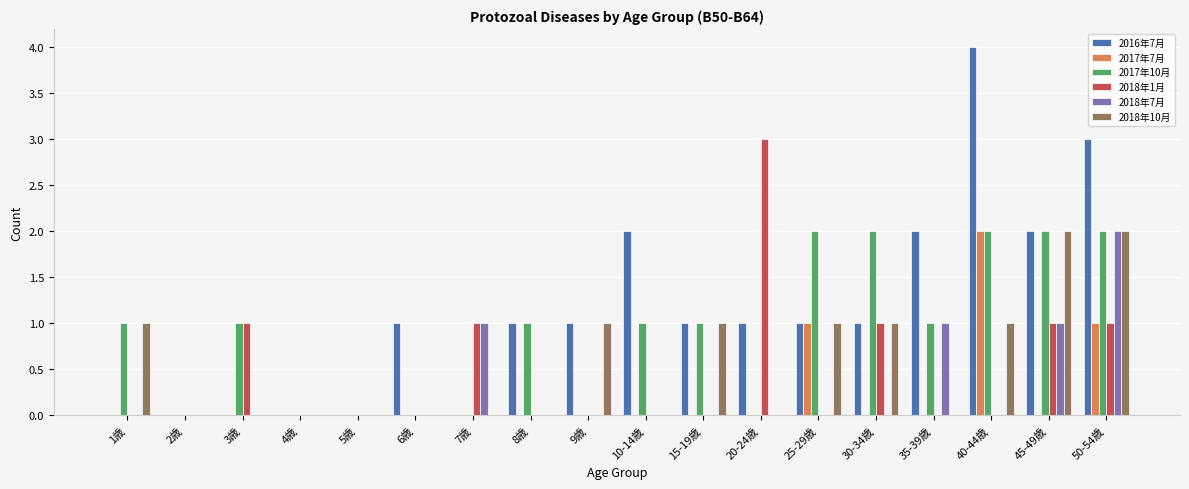

Reading right to left, transcribe all the data shown in this chart.

2016年7月: 50-54歳=3	45-49歳=2	40-44歳=4	35-39歳=2	30-34歳=1	25-29歳=1	20-24歳=1	15-19歳=1	10-14歳=2	9歳=1	8歳=1	7歳=0	6歳=1	5歳=0	4歳=0	3歳=0	2歳=0	1歳=0
2017年7月: 50-54歳=1	45-49歳=0	40-44歳=2	35-39歳=0	30-34歳=0	25-29歳=1	20-24歳=0	15-19歳=0	10-14歳=0	9歳=0	8歳=0	7歳=0	6歳=0	5歳=0	4歳=0	3歳=0	2歳=0	1歳=0
2017年10月: 50-54歳=2	45-49歳=2	40-44歳=2	35-39歳=1	30-34歳=2	25-29歳=2	20-24歳=0	15-19歳=1	10-14歳=1	9歳=0	8歳=1	7歳=0	6歳=0	5歳=0	4歳=0	3歳=1	2歳=0	1歳=1
2018年1月: 50-54歳=1	45-49歳=1	40-44歳=0	35-39歳=0	30-34歳=1	25-29歳=0	20-24歳=3	15-19歳=0	10-14歳=0	9歳=0	8歳=0	7歳=1	6歳=0	5歳=0	4歳=0	3歳=1	2歳=0	1歳=0
2018年7月: 50-54歳=2	45-49歳=1	40-44歳=0	35-39歳=1	30-34歳=0	25-29歳=0	20-24歳=0	15-19歳=0	10-14歳=0	9歳=0	8歳=0	7歳=1	6歳=0	5歳=0	4歳=0	3歳=0	2歳=0	1歳=0
2018年10月: 50-54歳=2	45-49歳=2	40-44歳=1	35-39歳=0	30-34歳=1	25-29歳=1	20-24歳=0	15-19歳=1	10-14歳=0	9歳=1	8歳=0	7歳=0	6歳=0	5歳=0	4歳=0	3歳=0	2歳=0	1歳=1